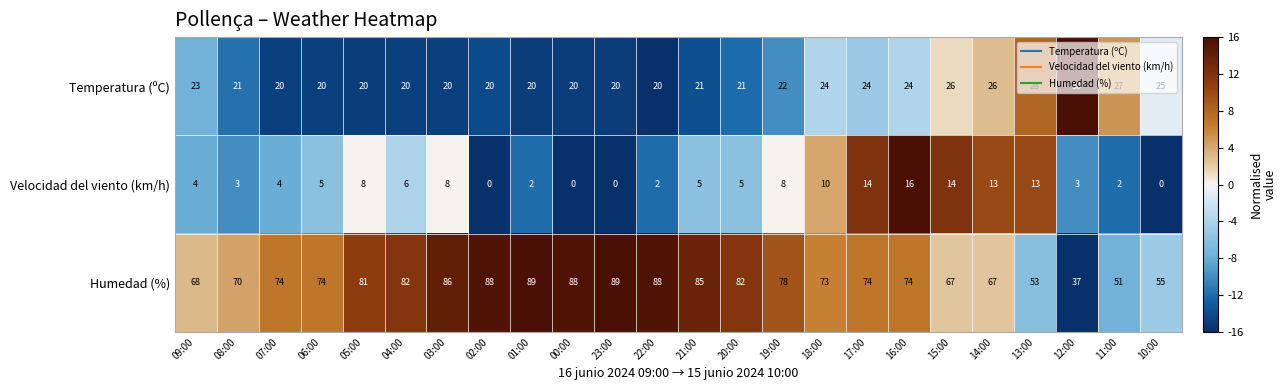

What is the sum of the Humedad (%) values at 04:00 and 19:00?

160